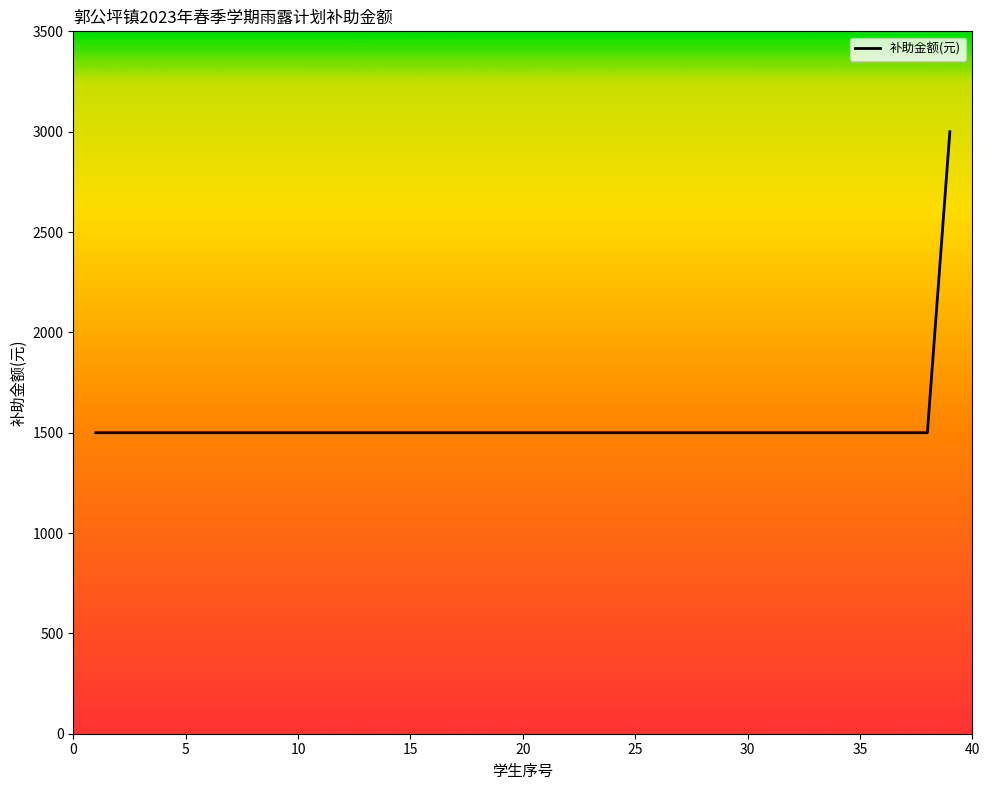

Reading left to right, transcribe all the data shown in this chart.

1500	1500	1500	1500	1500	1500	1500	1500	1500	1500	1500	1500	1500	1500	1500	1500	1500	1500	1500	1500	1500	1500	1500	1500	1500	1500	1500	1500	1500	1500	1500	1500	1500	1500	1500	1500	1500	1500	3000